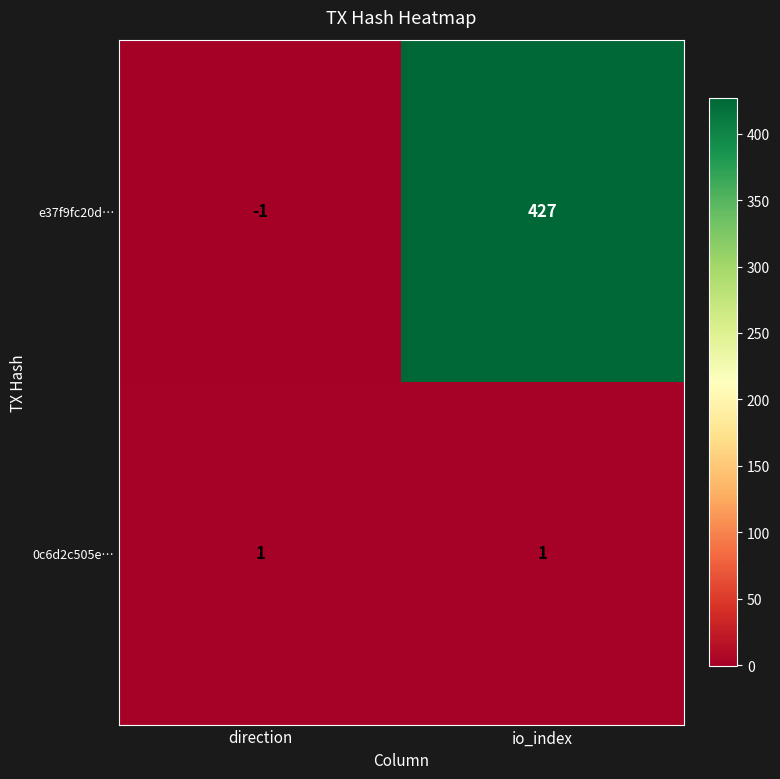

What is the difference between the maximum and minimum values in the e37f9fc20d… series?

428